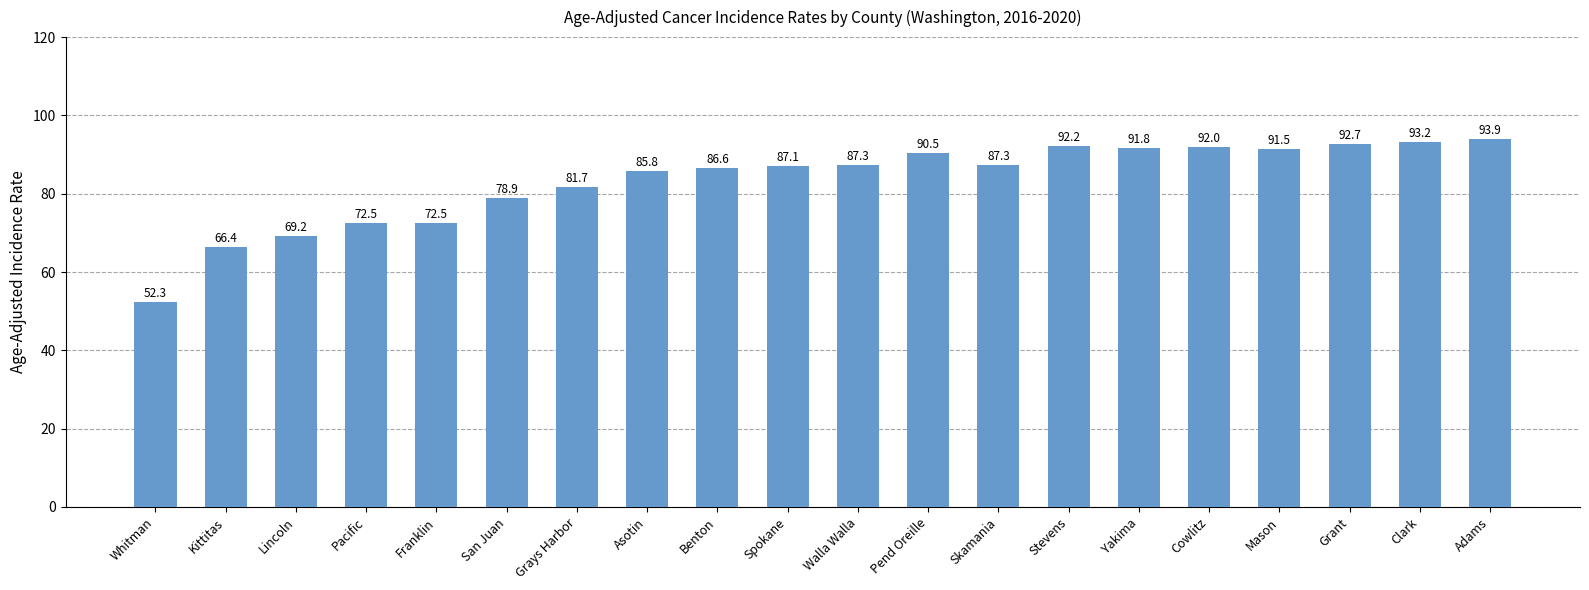

Reading left to right, what are all the values shown in this chart?

Whitman=52.3	Kittitas=66.4	Lincoln=69.2	Pacific=72.5	Franklin=72.5	San Juan=78.9	Grays Harbor=81.7	Asotin=85.8	Benton=86.6	Spokane=87.1	Walla Walla=87.3	Pend Oreille=90.5	Skamania=87.3	Stevens=92.2	Yakima=91.8	Cowlitz=92.0	Mason=91.5	Grant=92.7	Clark=93.2	Adams=93.9